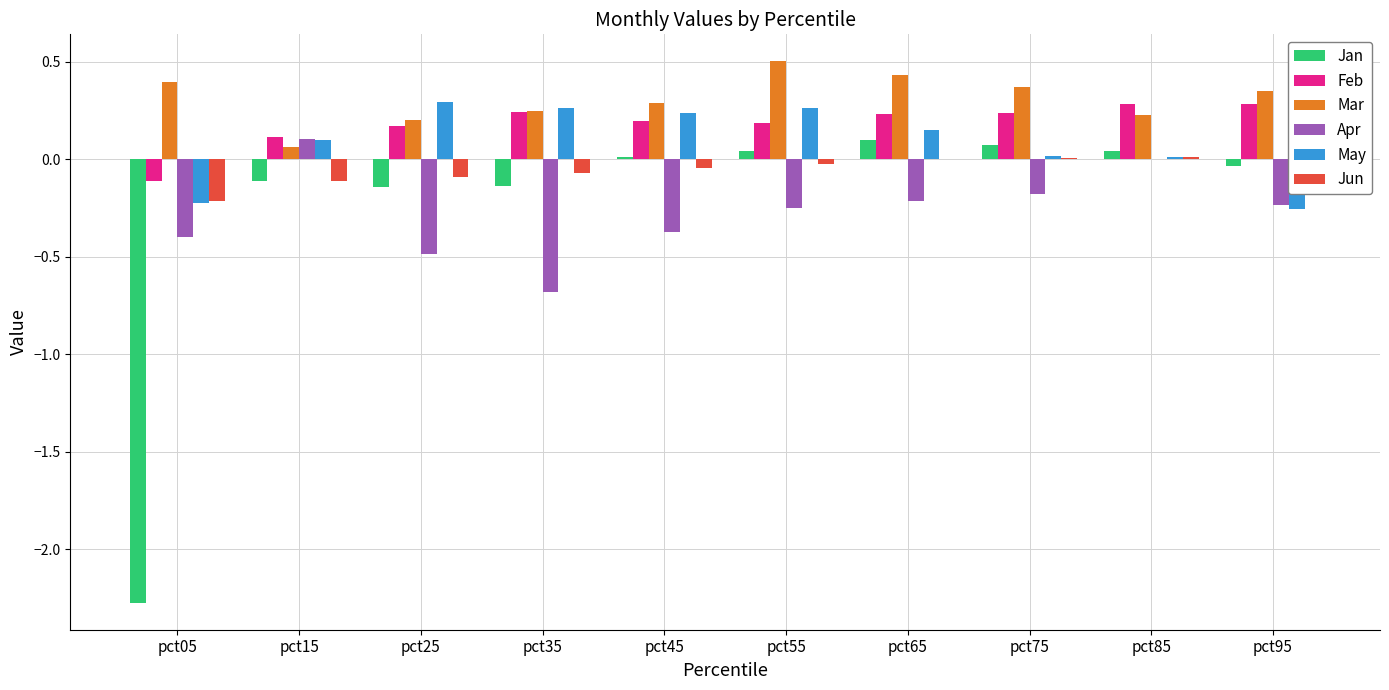

What are all the series names shown in the legend?

Jan, Feb, Mar, Apr, May, Jun